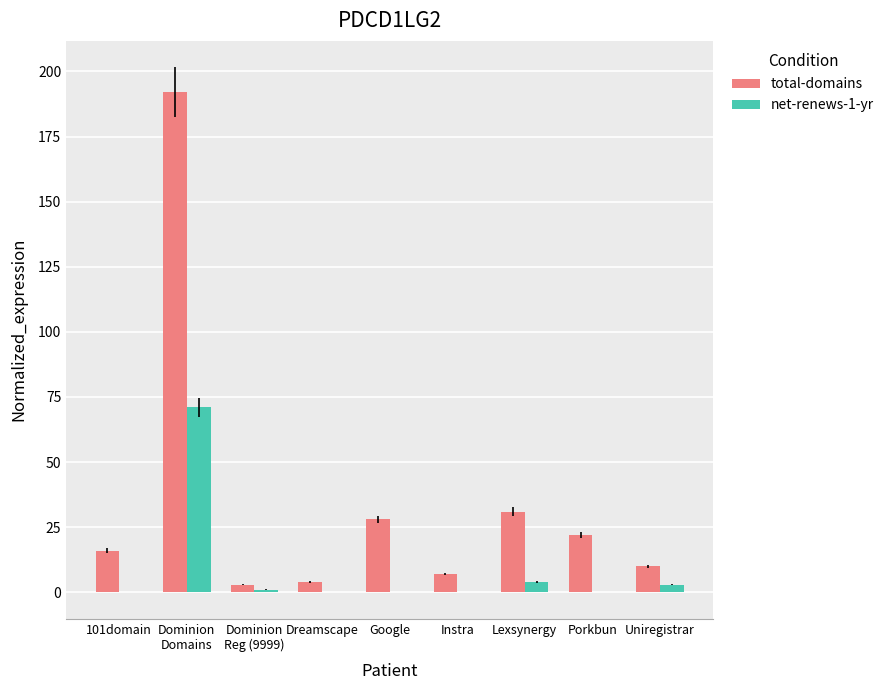

Are the bars horizontal?

No